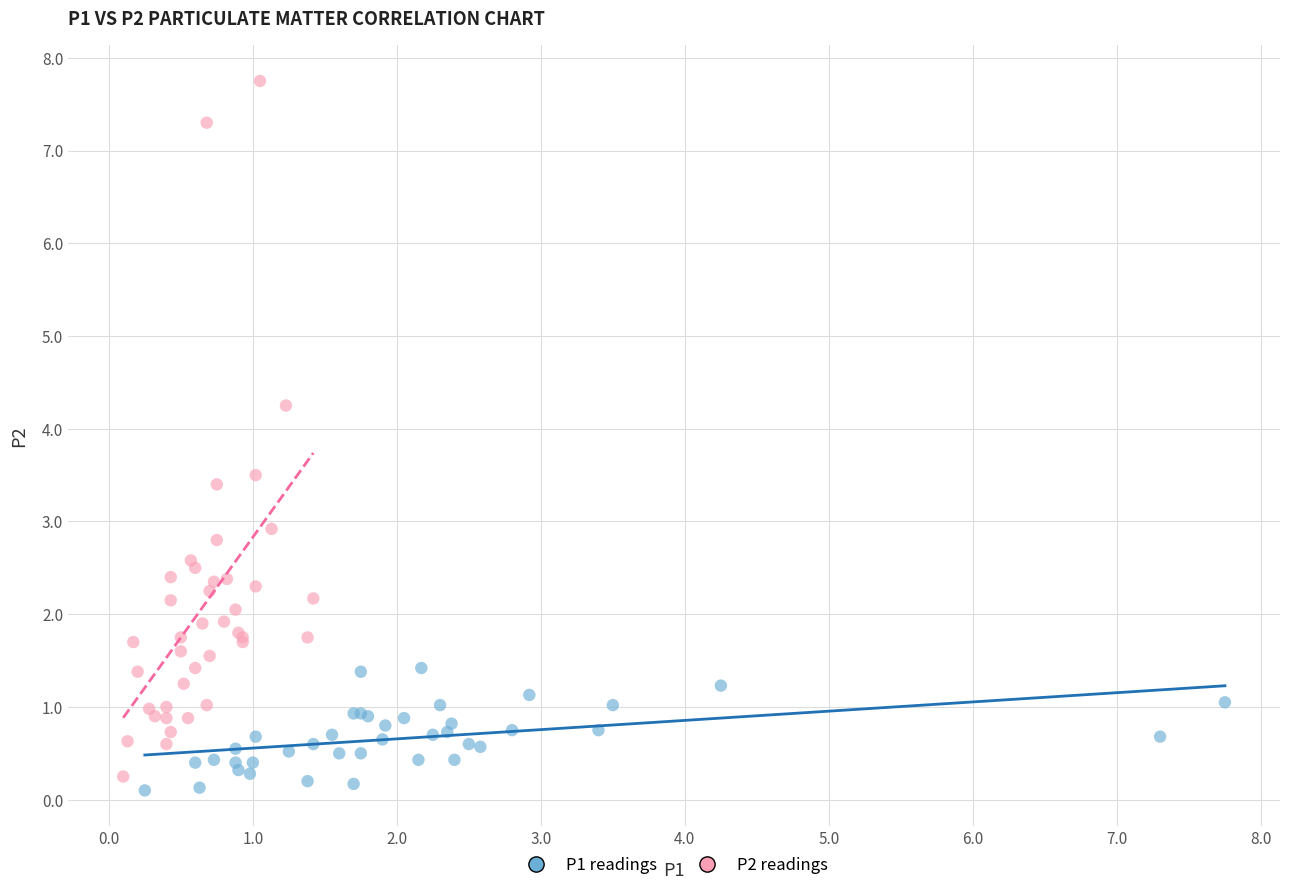

Which series has the widest spread of Y values?

P2 readings